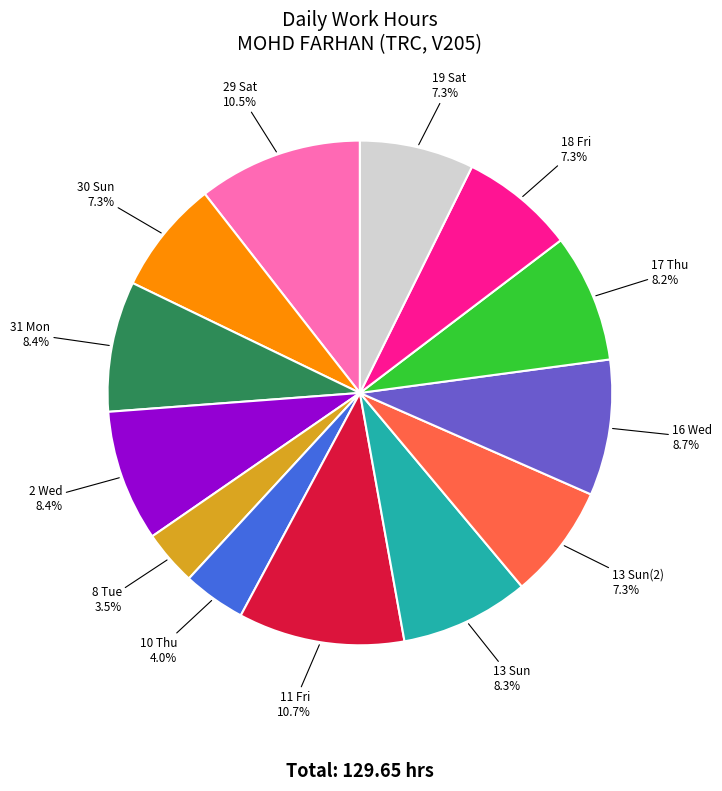

Is there any slice that represents more than half of the pie?

No